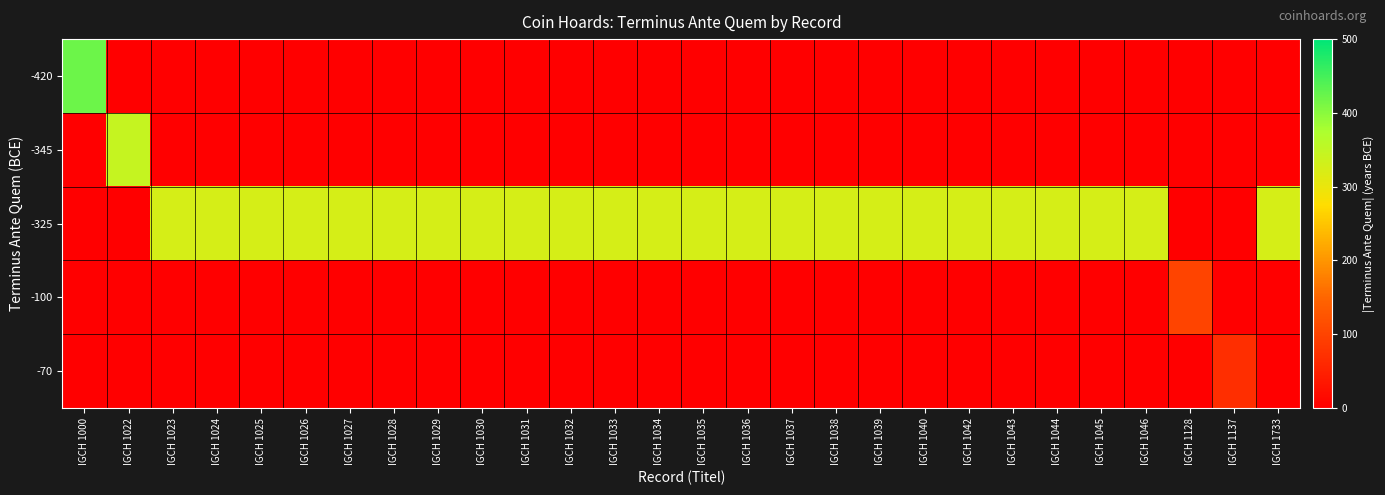

At which category does the chart reach its minimum across all series?

IGCH 1022